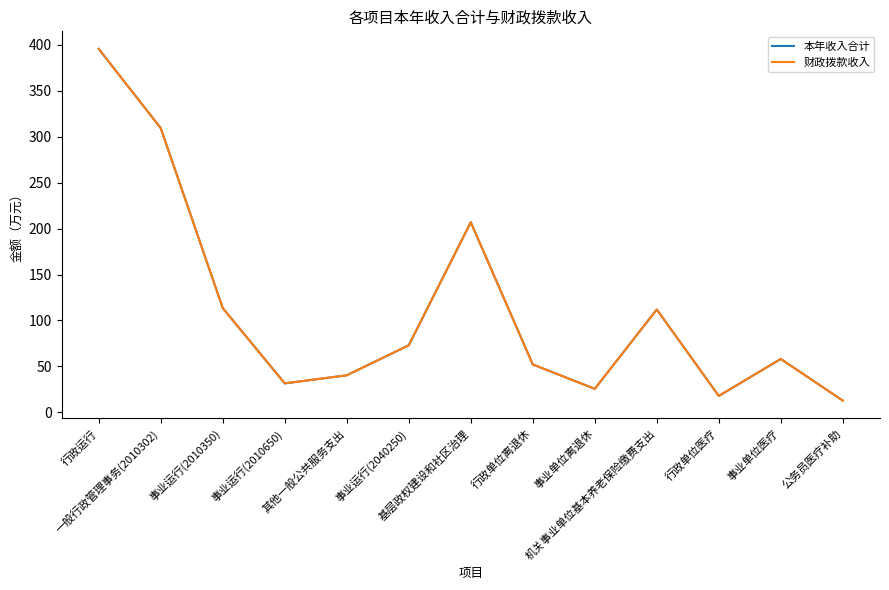

Where does the 本年收入合计 series first go above 58?

行政运行